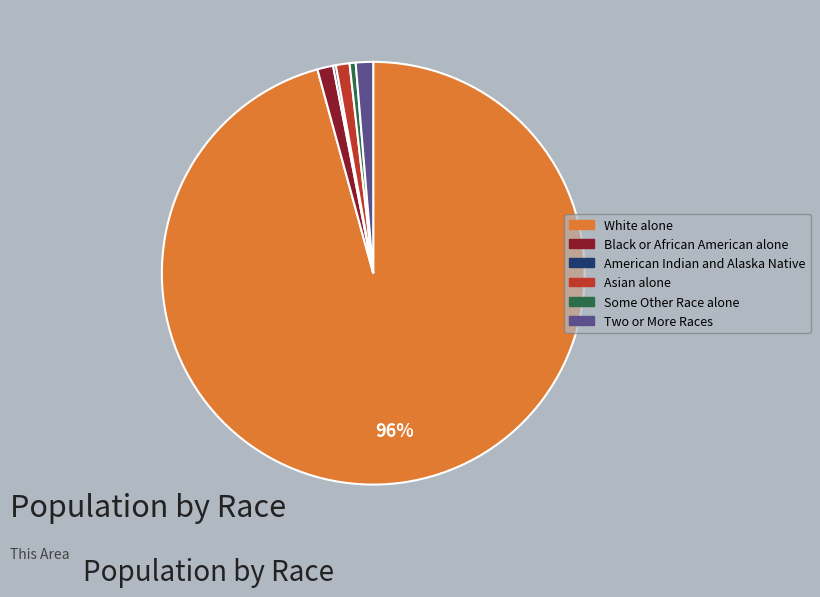

Which slice is the largest?

White alone